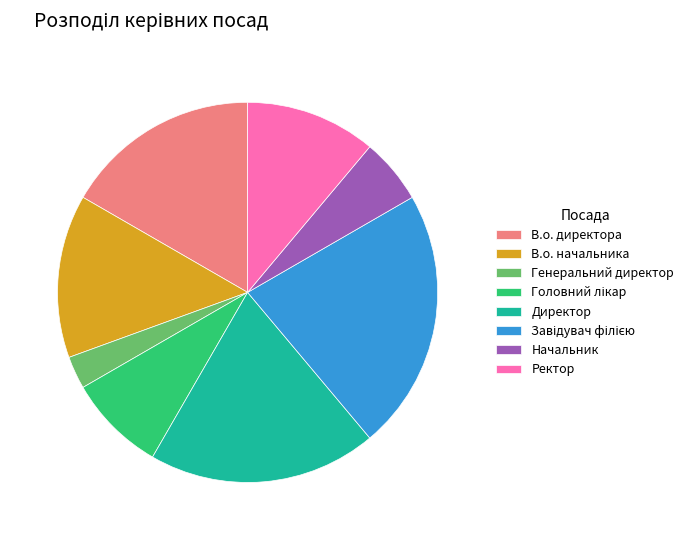

What is the ratio of the value at В.о. директора to the value at В.о. начальника?

1.2